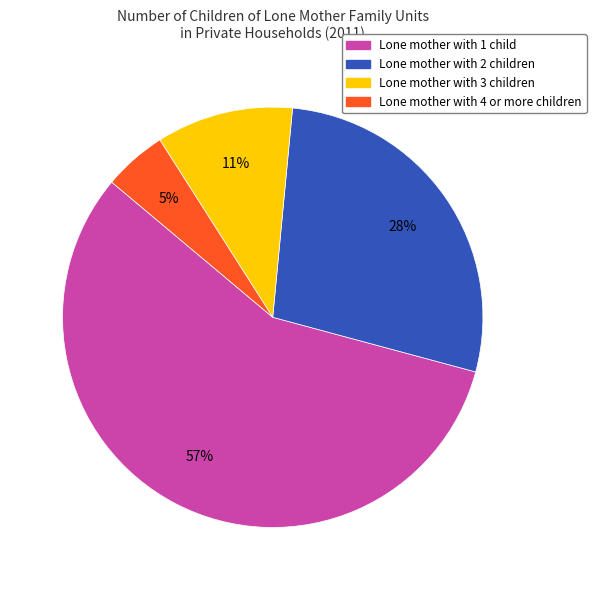

To the nearest percent, what is the average slice percentage?

25%